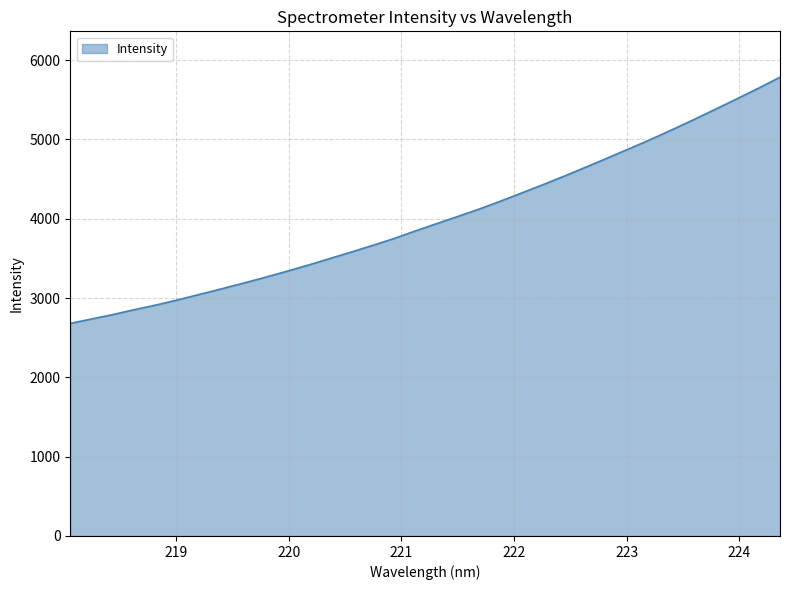

What is the greatest value displayed?

5784.8